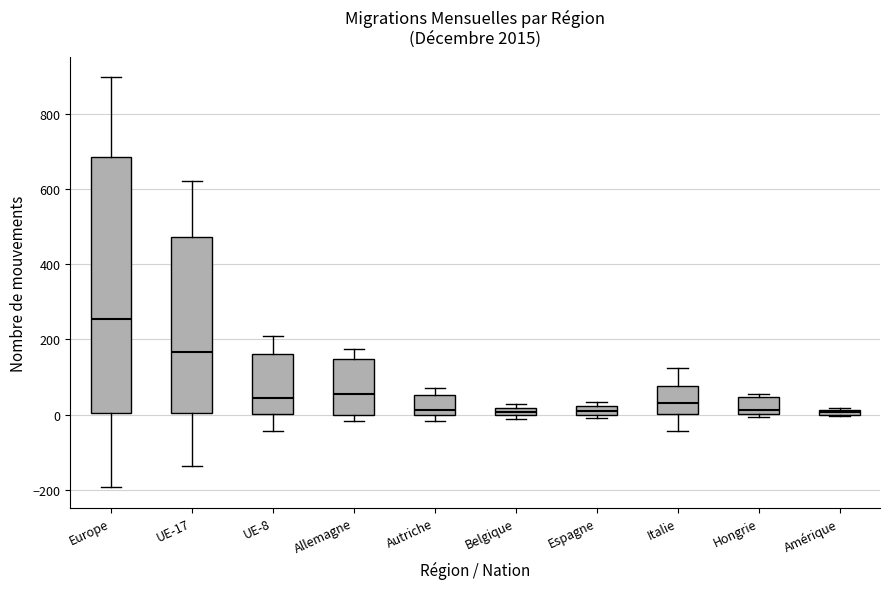

Which box's median line is the highest?

Europe